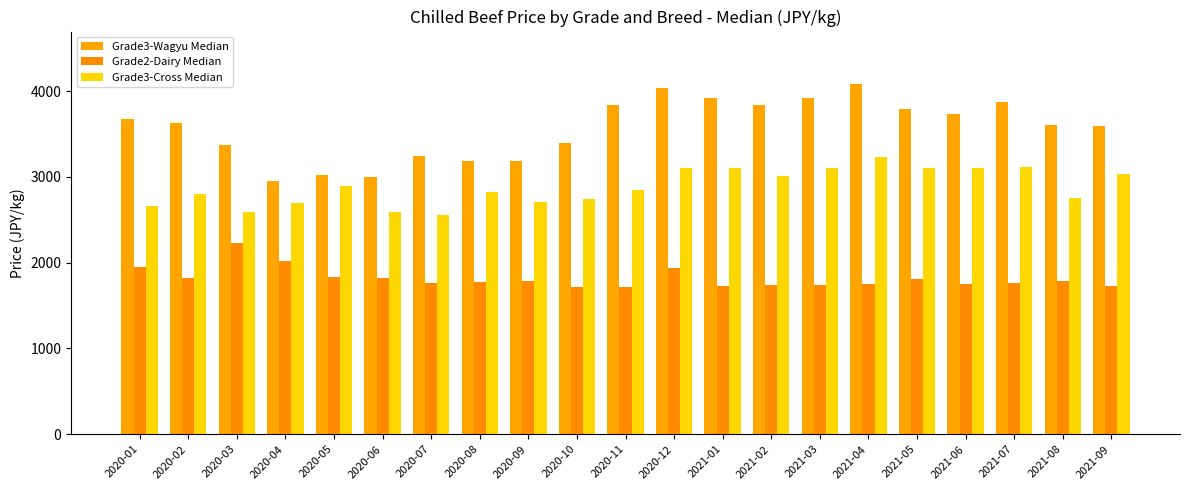

How many data points in Grade3-Cross Median are less than 2852?

10